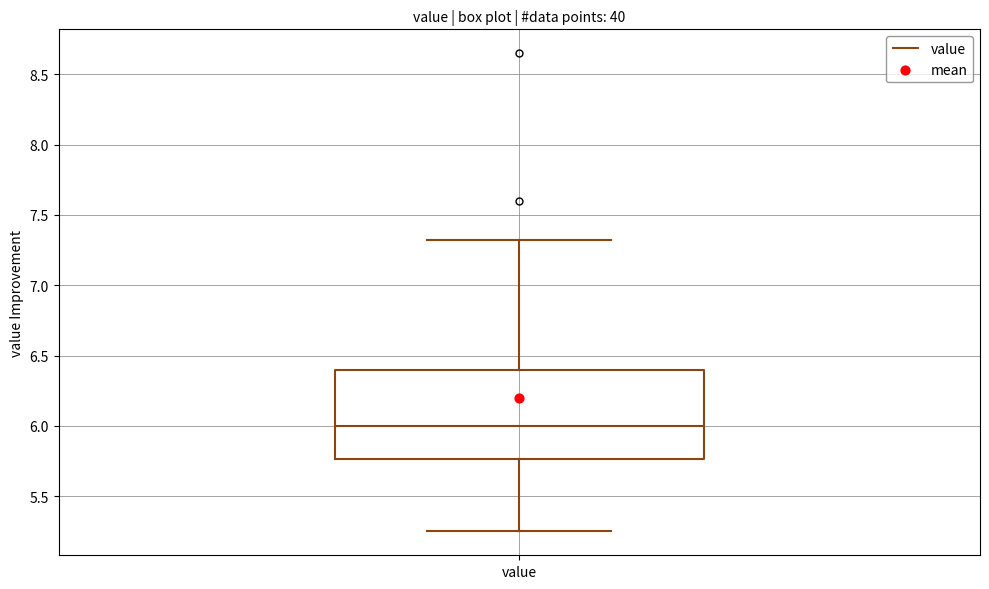

Read this box plot against the y-axis: the position of the median line, the range covered by the box, and the ends of both whiskers. The values are not printed on the chart, so give them approximately, as read against the axis.

median 6.00, box 5.75 to 6.40, whiskers 5.25 to 7.30